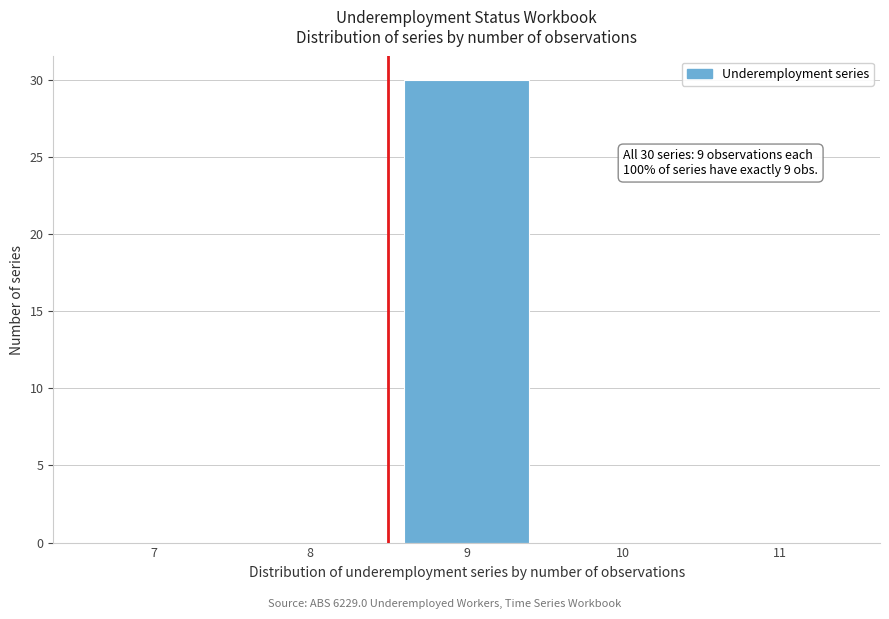

Reading left to right, what are all the values shown in this chart?

7=0	8=0	9=30	10=0	11=0